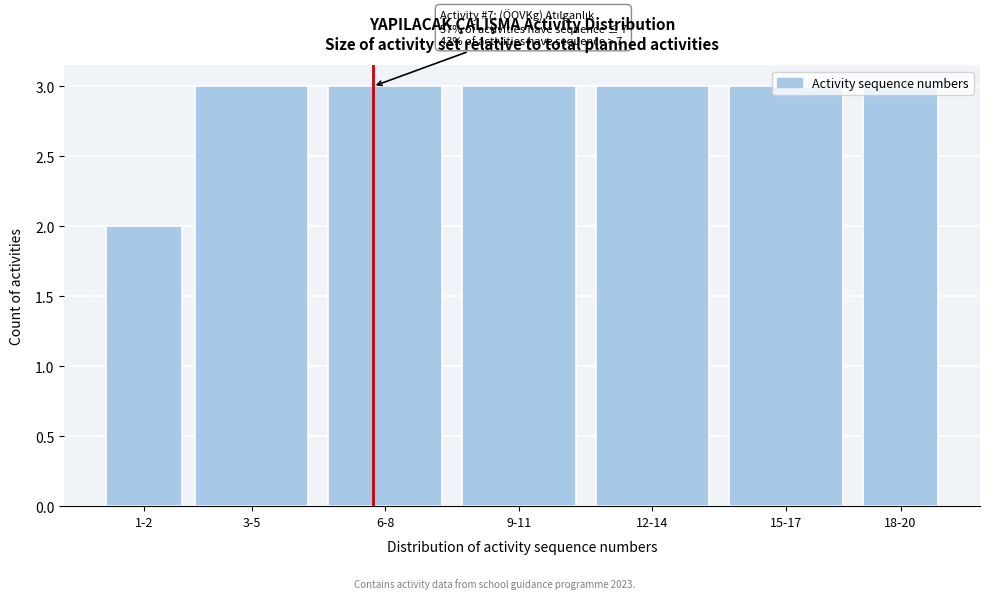

True or false: the data shows 5 at 15-17.

False